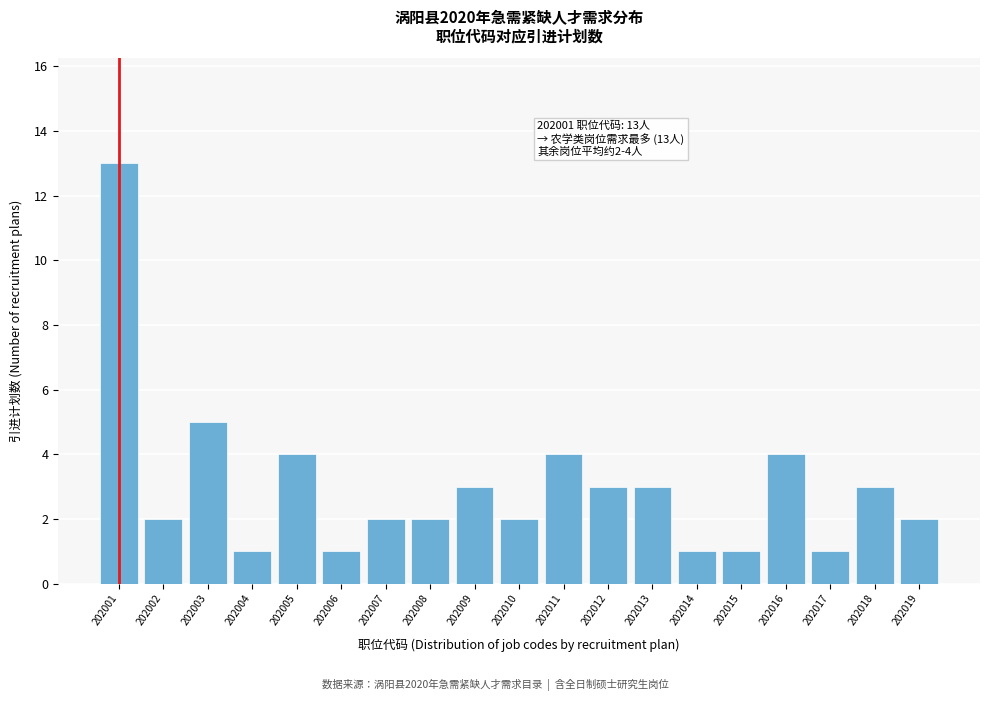

Reading left to right, transcribe all the data shown in this chart.

202001=13	202002=2	202003=5	202004=1	202005=4	202006=1	202007=2	202008=2	202009=3	202010=2	202011=4	202012=3	202013=3	202014=1	202015=1	202016=4	202017=1	202018=3	202019=2